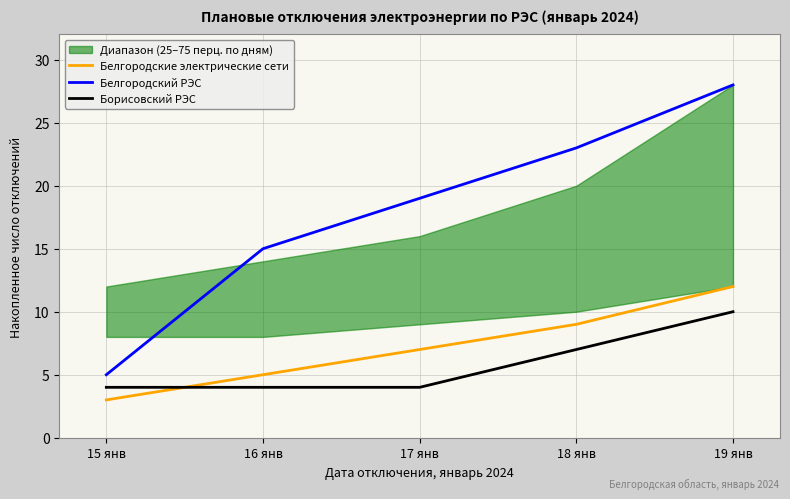

What is the difference between the maximum and minimum values in the Белгородские электрические сети series?

9